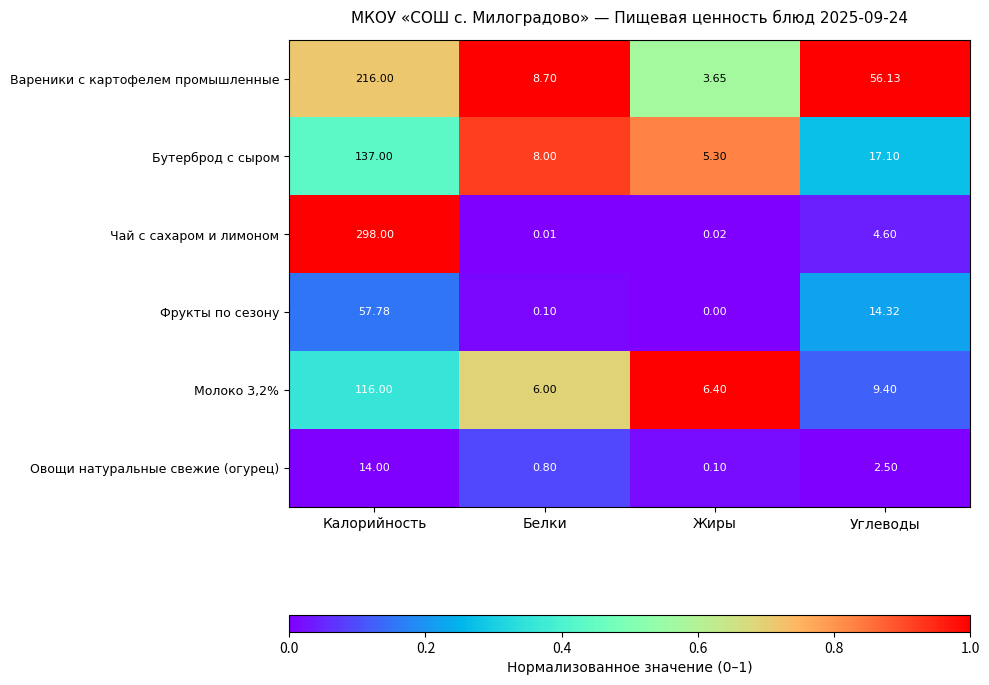

At which label is Вареники с картофелем промышленные closest to 109?

Углеводы